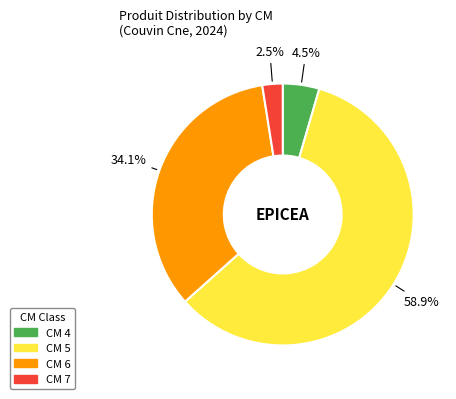

Is there a majority slice in this chart?

Yes